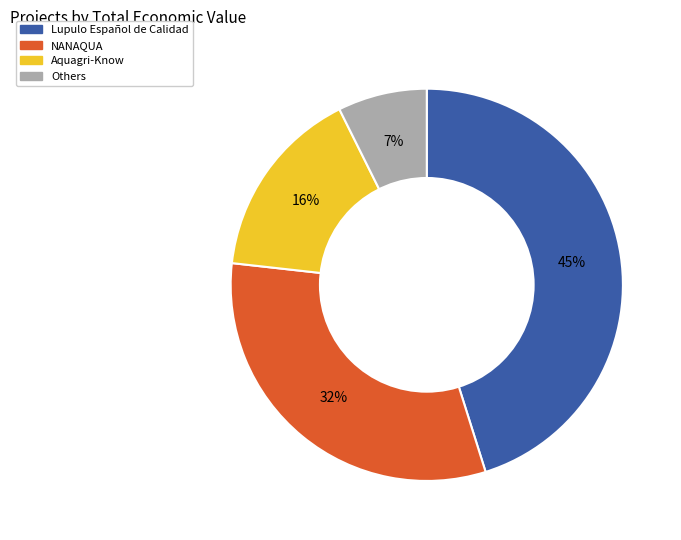

Which slice is the largest?

Lupulo Español de Calidad